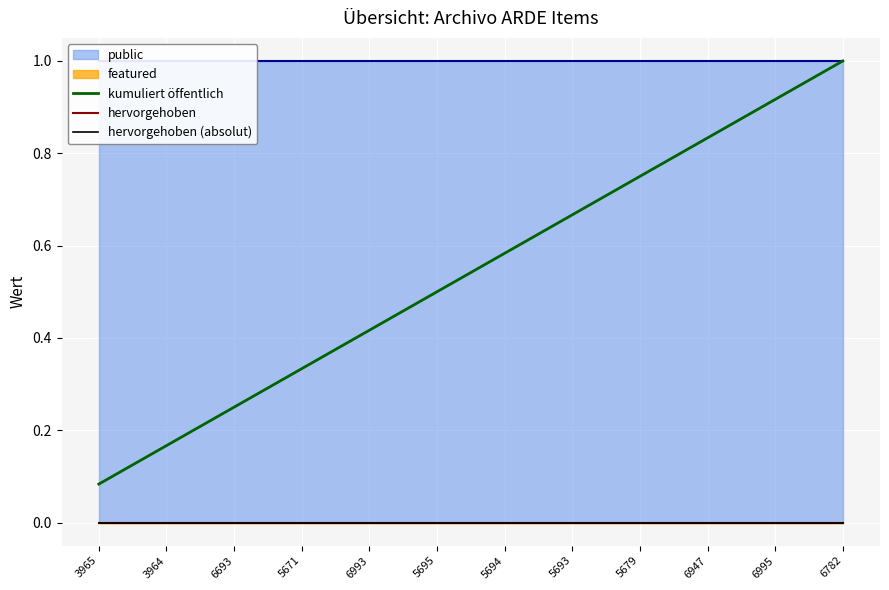

What is the spread (max minus min) of values at 6947?

0.8